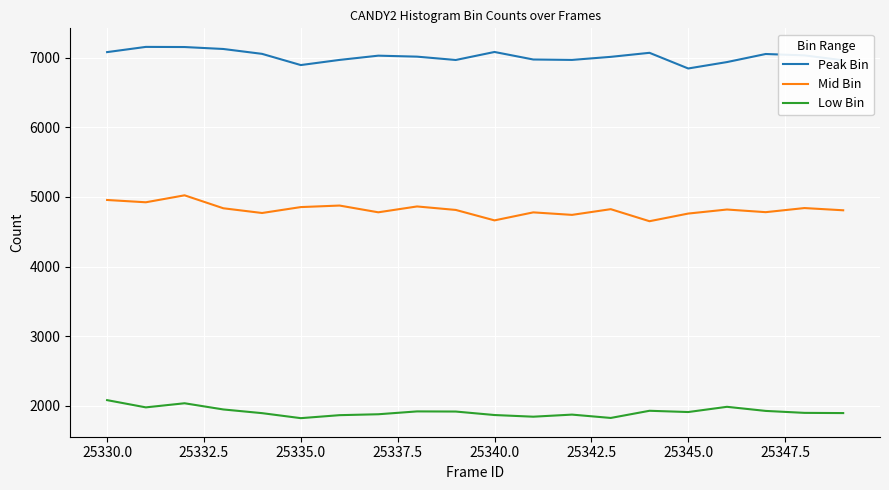

List the series in order of their peak value, highest first.

Peak Bin, Mid Bin, Low Bin